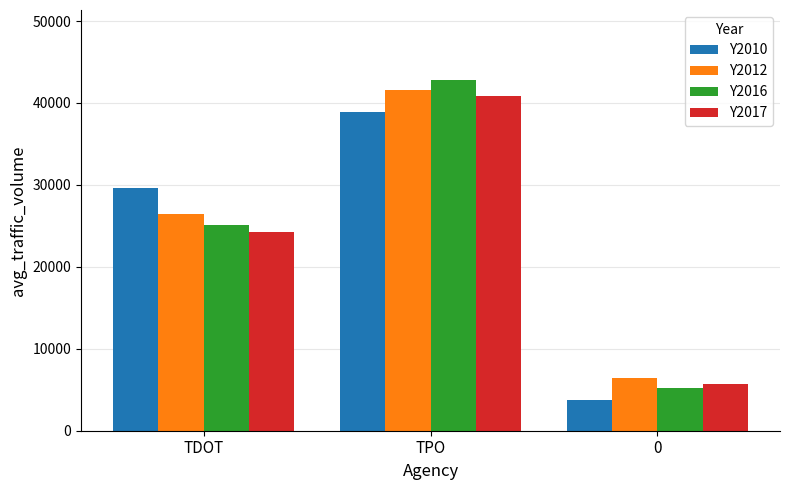

What are all the series names shown in the legend?

Y2010, Y2012, Y2016, Y2017